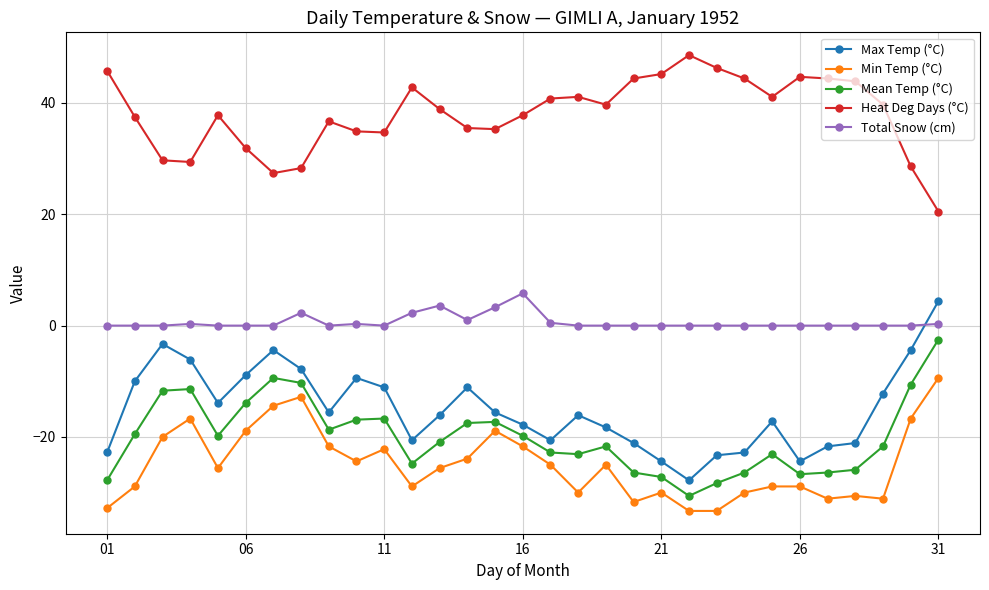

What is the minimum value shown in the chart?

-33.3